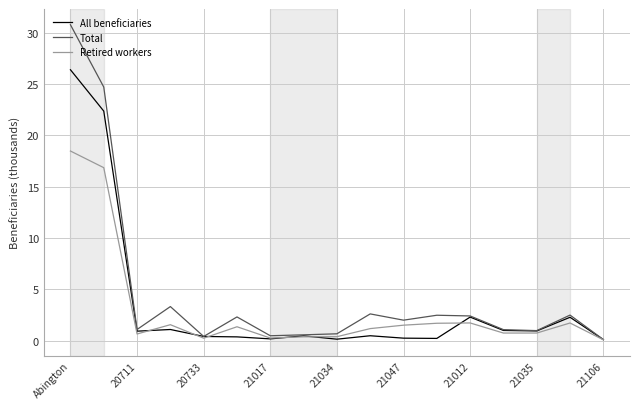

Which series has the largest total across all categories?

Total